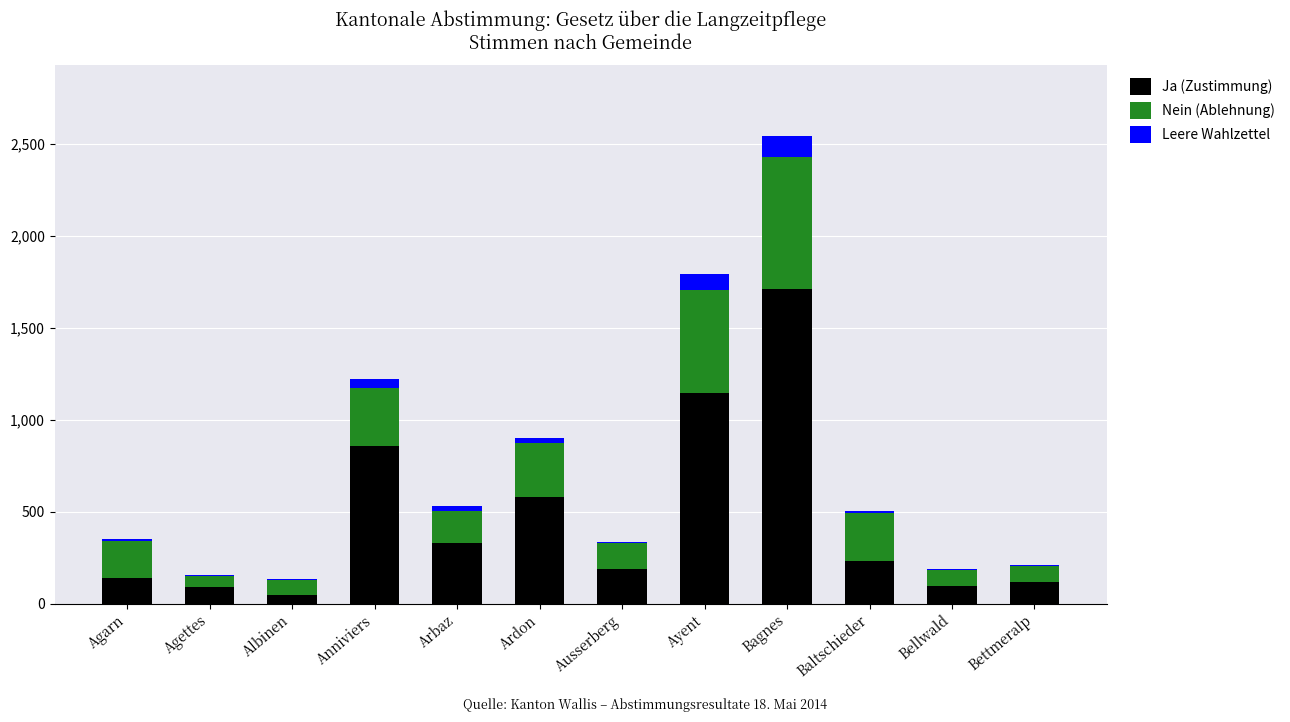

The Ja (Zustimmung) series shows 97 at Bellwald. True or false?

True